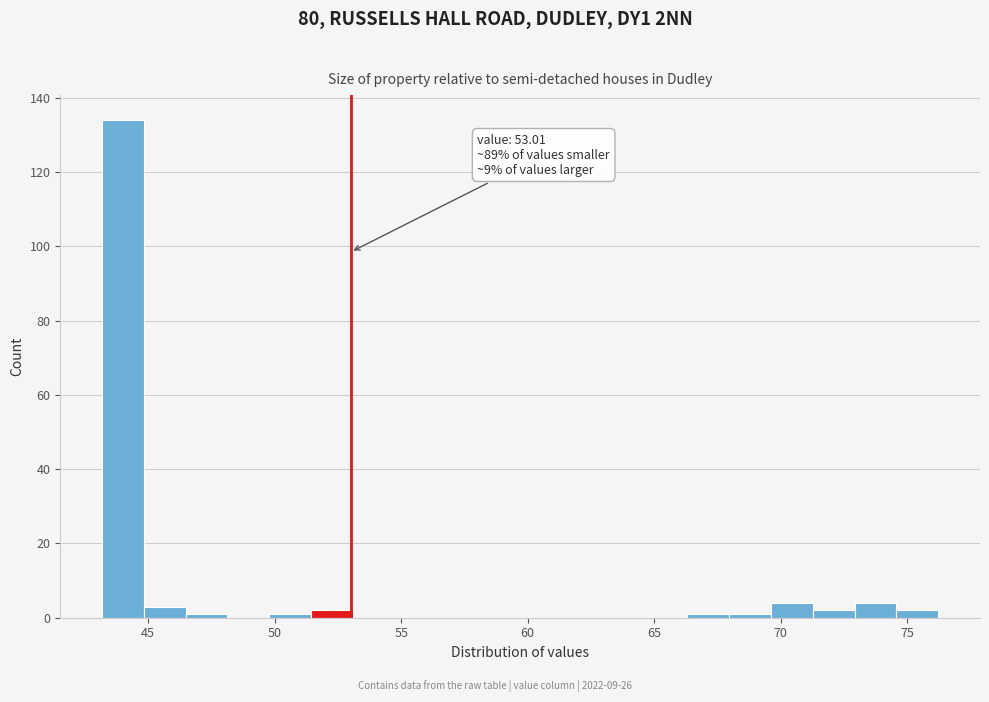

Read against the x-axis, roughly where is the centre of the tallest bar?

44.0